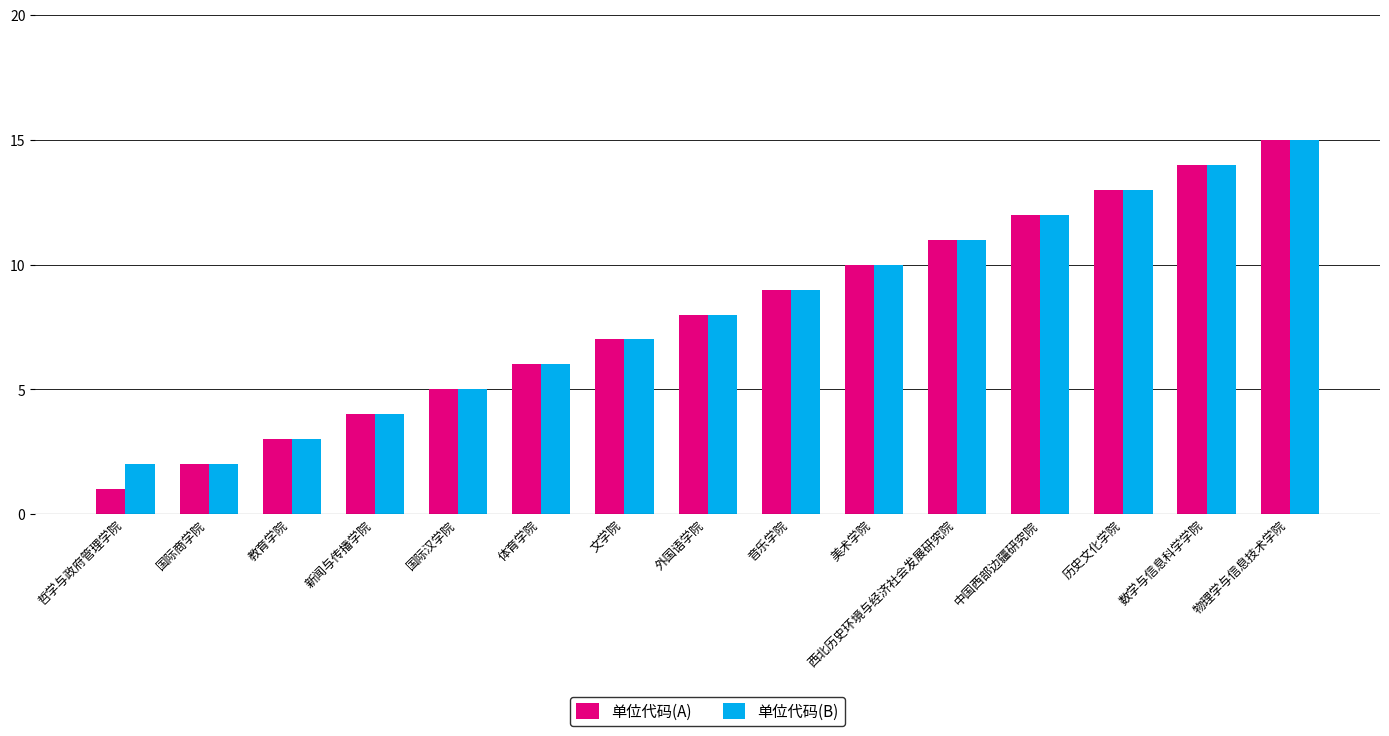

What is the label of the 8th bar from the right?

外国语学院